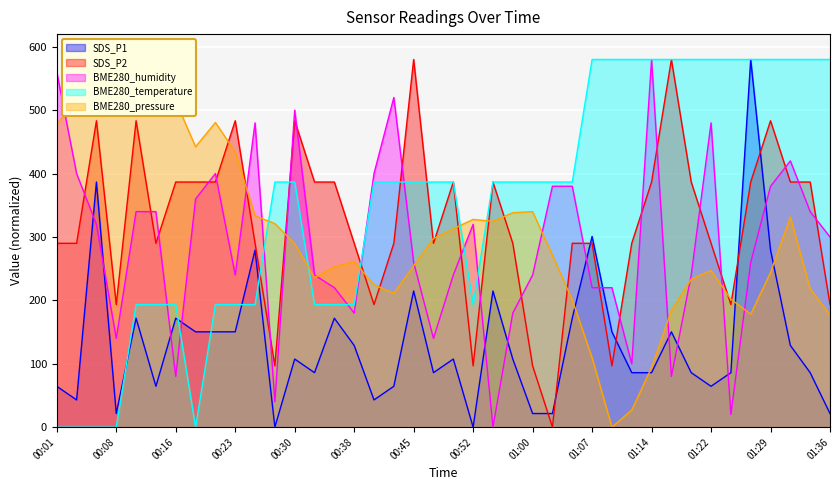

What is the value of the BME280_humidity point at the 34th from the left?

480.0